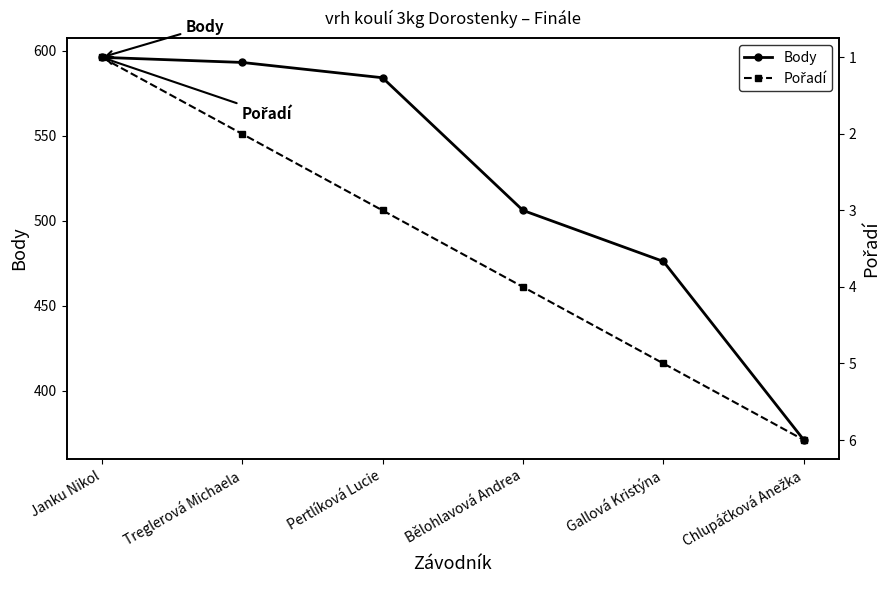

True or false: Pořadí and Body intersect in this chart.

False